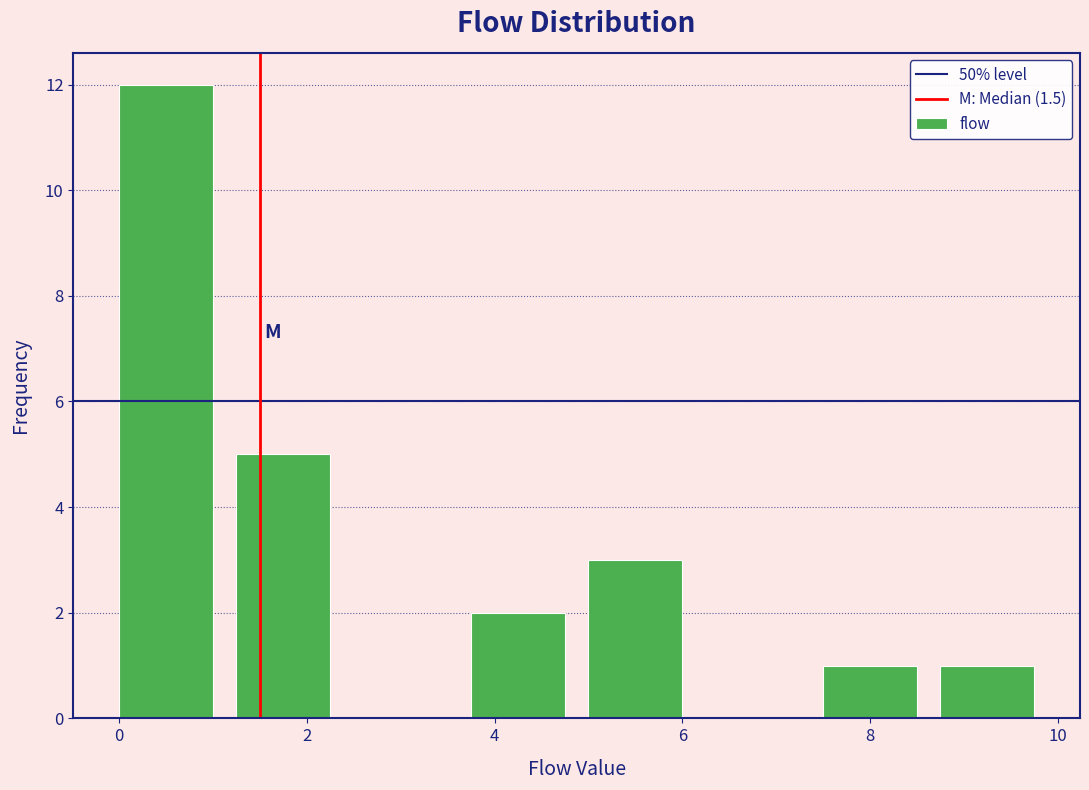

Reading left to right, transcribe this chart: for each bar, give the range it covers on the x-axis and its height. Neither the bar edges nor the heights are printed on the chart, so give them approximately, as read against the axes.

0.00 to 1.25: 12
1.25 to 2.50: 5
2.50 to 3.75: 0
3.75 to 5.00: 2
5.00 to 6.25: 3
6.25 to 7.50: 0
7.50 to 8.75: 1
8.75 to 10.00: 1